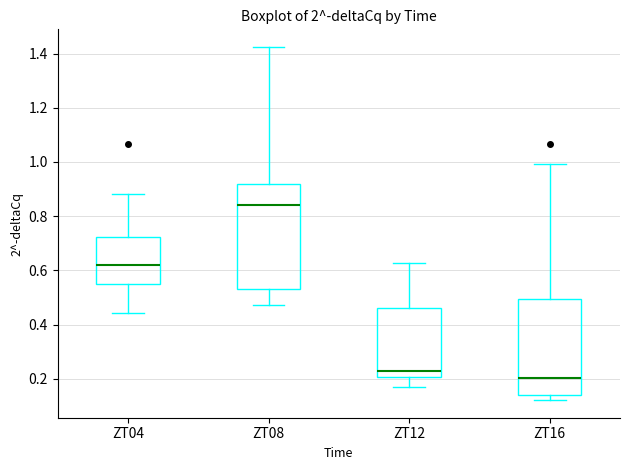

Reading left to right, transcribe this box plot: for each box, give where its median line is, the range the box spans, and where its two whiskers end, as read against the y-axis. The values are not printed on the chart, so give them approximately, as read against the axis.

ZT04: median 0.62, box 0.56 to 0.72, whiskers 0.44 to 0.88
ZT08: median 0.84, box 0.54 to 0.92, whiskers 0.48 to 1.42
ZT12: median 0.22, box 0.20 to 0.46, whiskers 0.16 to 0.62
ZT16: median 0.20, box 0.14 to 0.50, whiskers 0.12 to 1.00